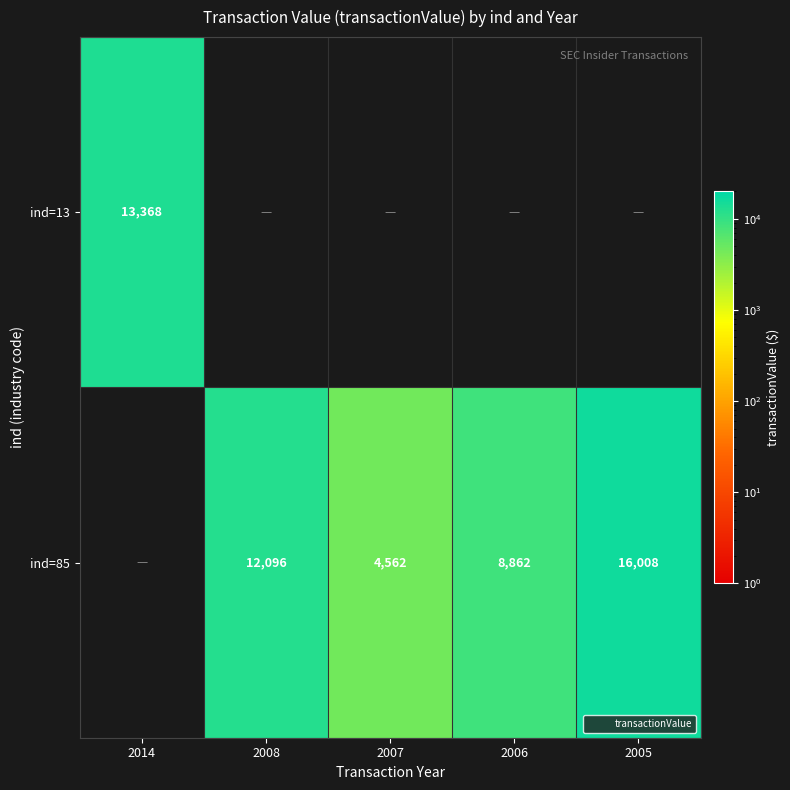

How many data points in ind=13 are above 0?

1